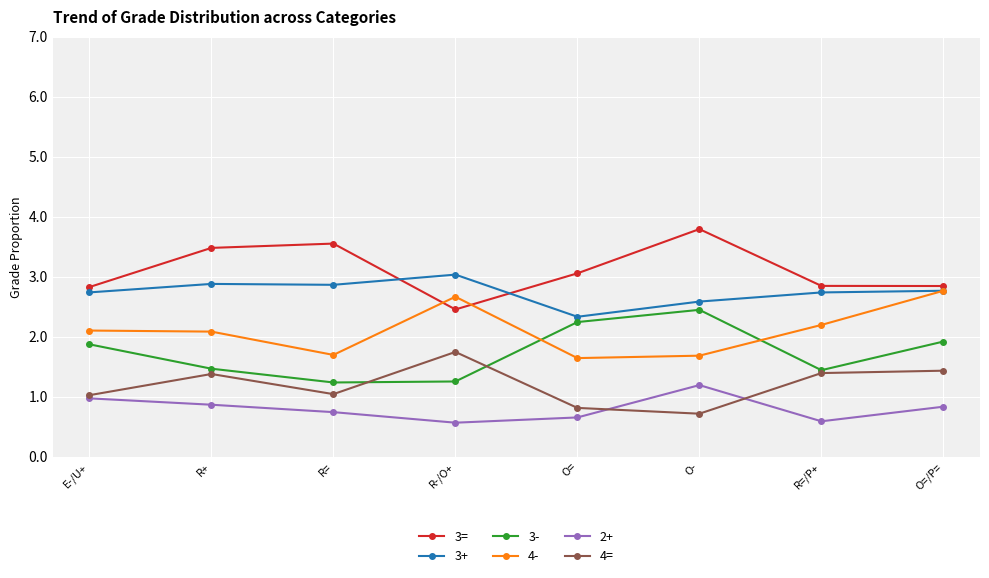

What is the smallest value displayed?

0.6